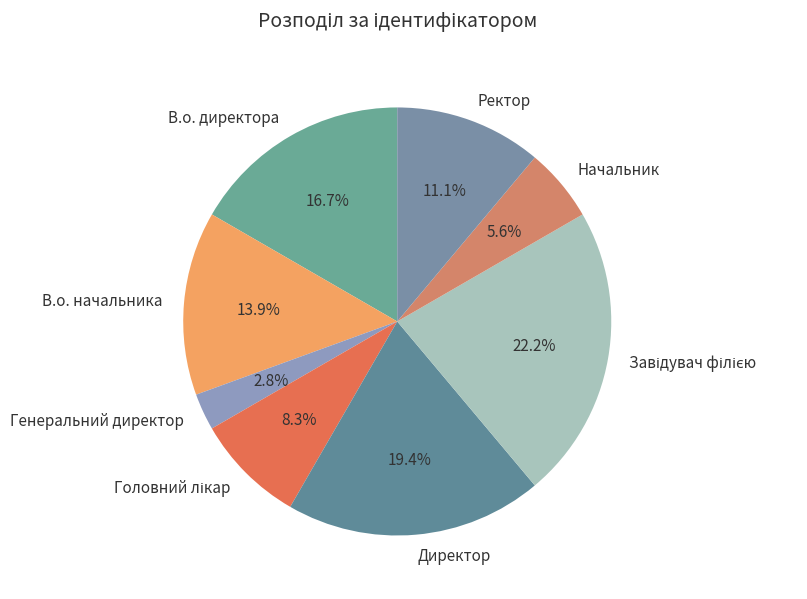

What is the total percentage of Начальник and Ректор?

16.7%